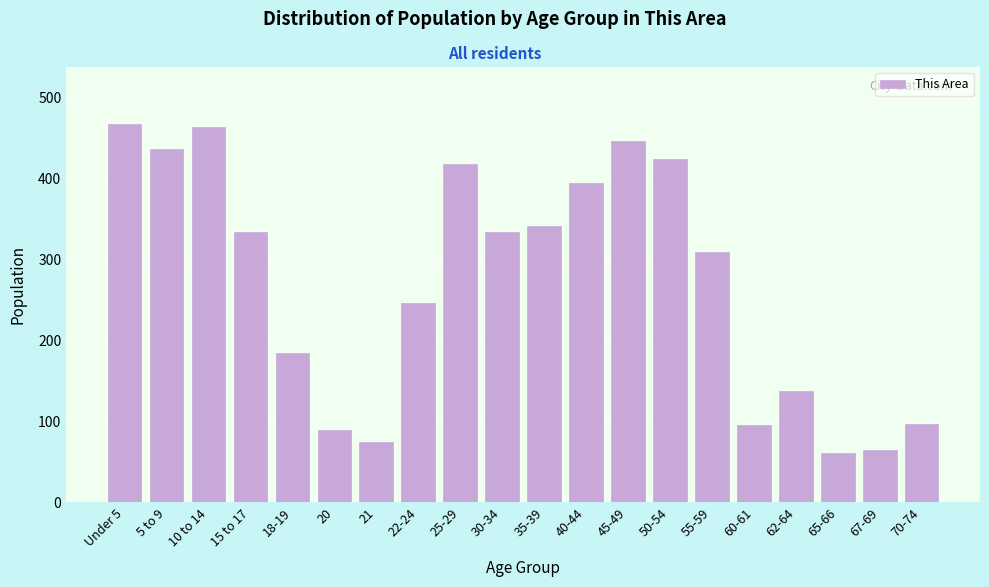

What is the maximum value shown in the chart?

468